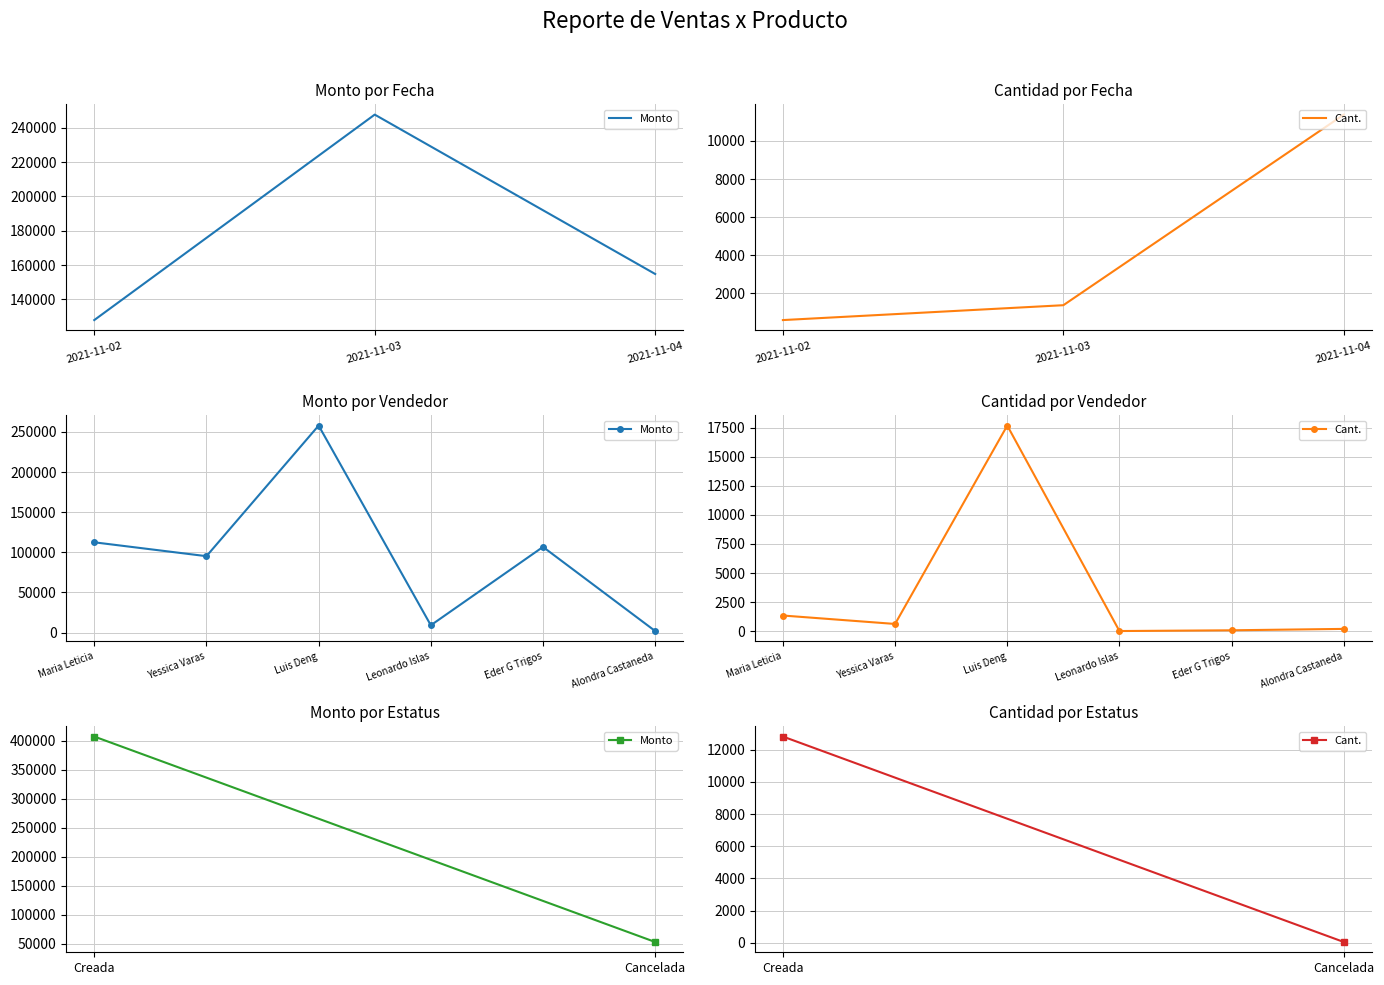

How many series are shown in this chart?

2